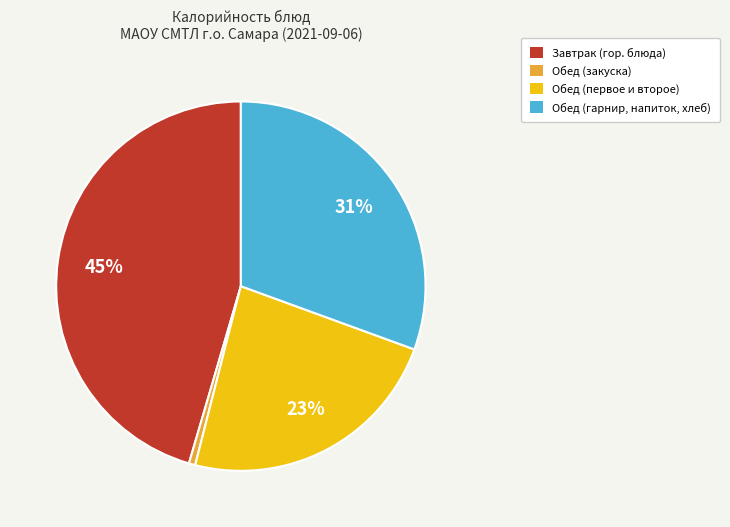

Is there any slice that represents more than half of the pie?

No